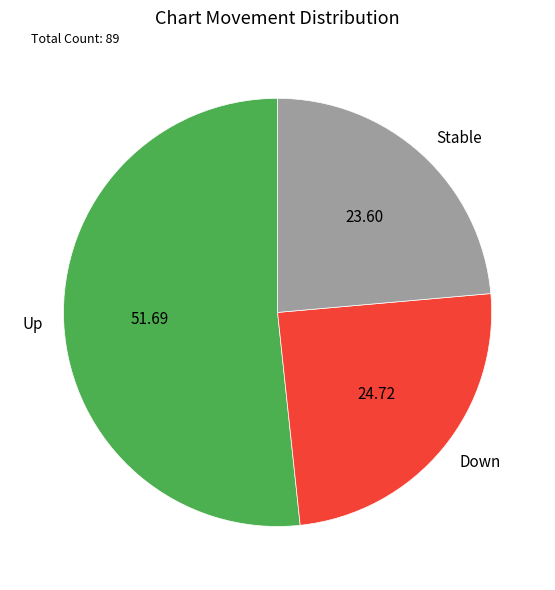

What is the largest slice in the pie chart?

Up